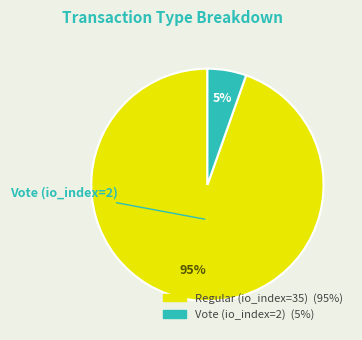

Do Vote (io_index=2) and Regular (io_index=35) together represent more than half of the pie?

Yes